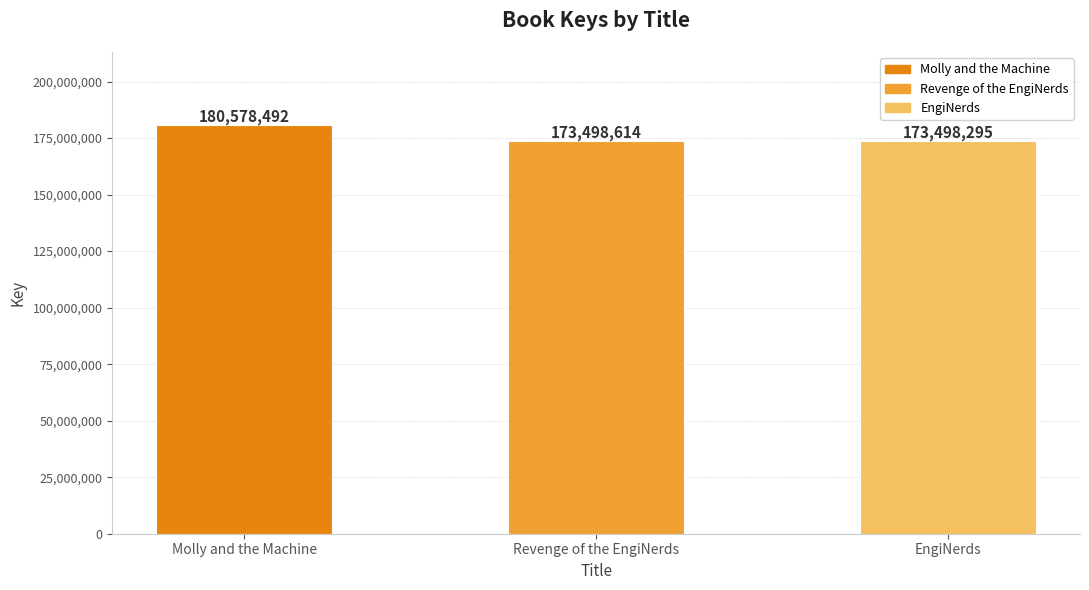

True or false: the data shows 173498614 at Revenge of the EngiNerds.

True